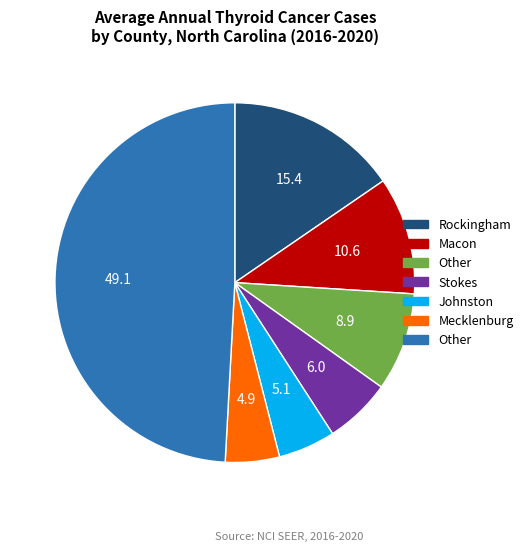

Is there a majority slice in this chart?

No